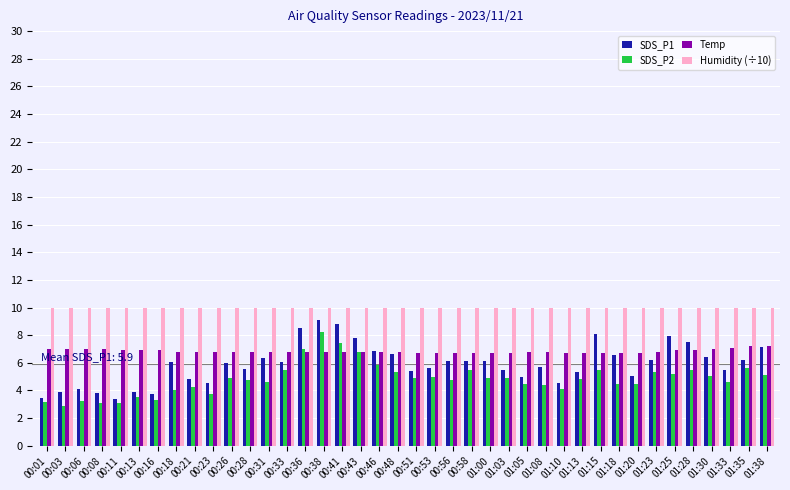

What is the spread (max minus min) of values at 01:30?

4.9